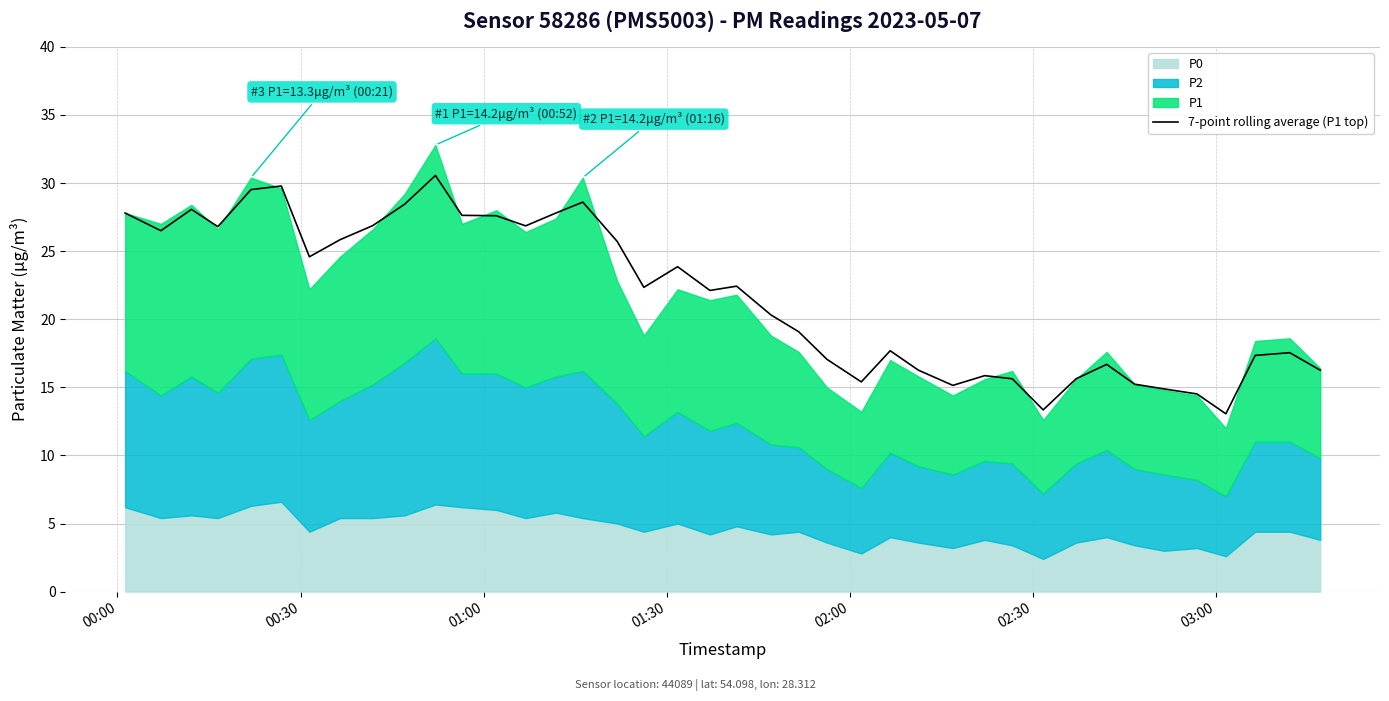

What is the highest value of the 7-point rolling average (P1 top) series?

30.6